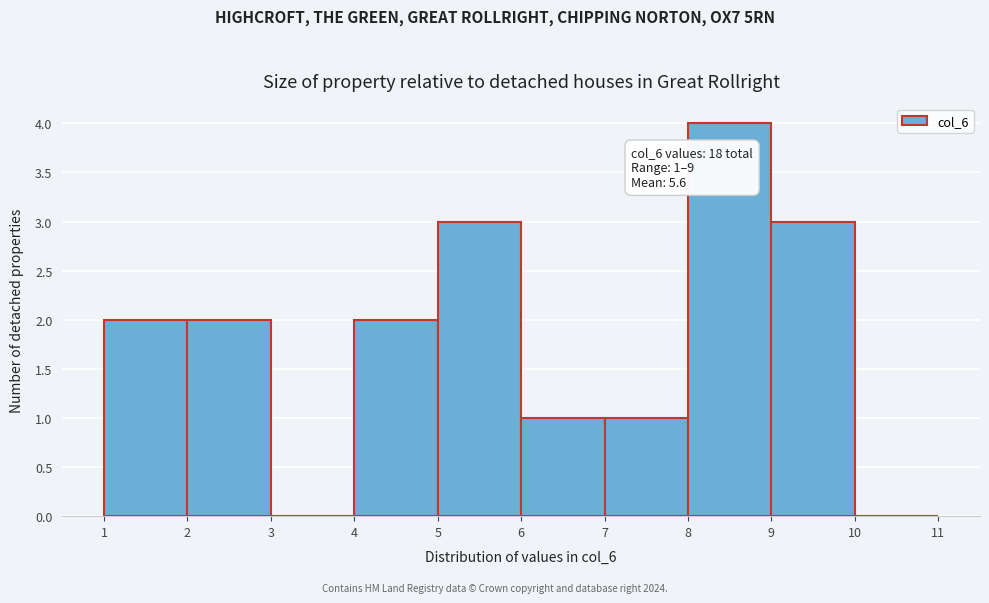

Over which range of the x-axis is the bar tallest?

8 to 9